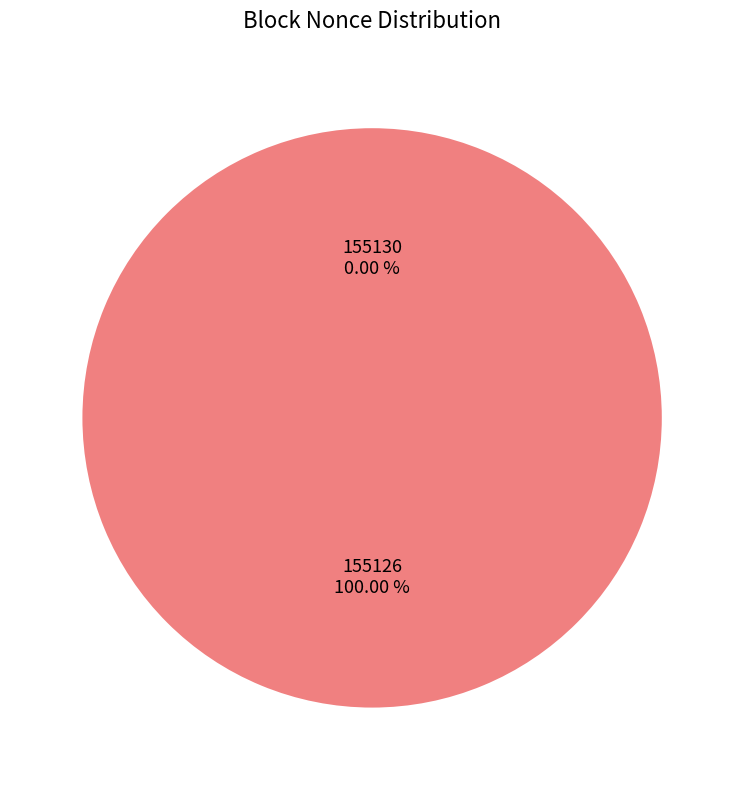

Is it true that 155126 is 91% of the pie?

False